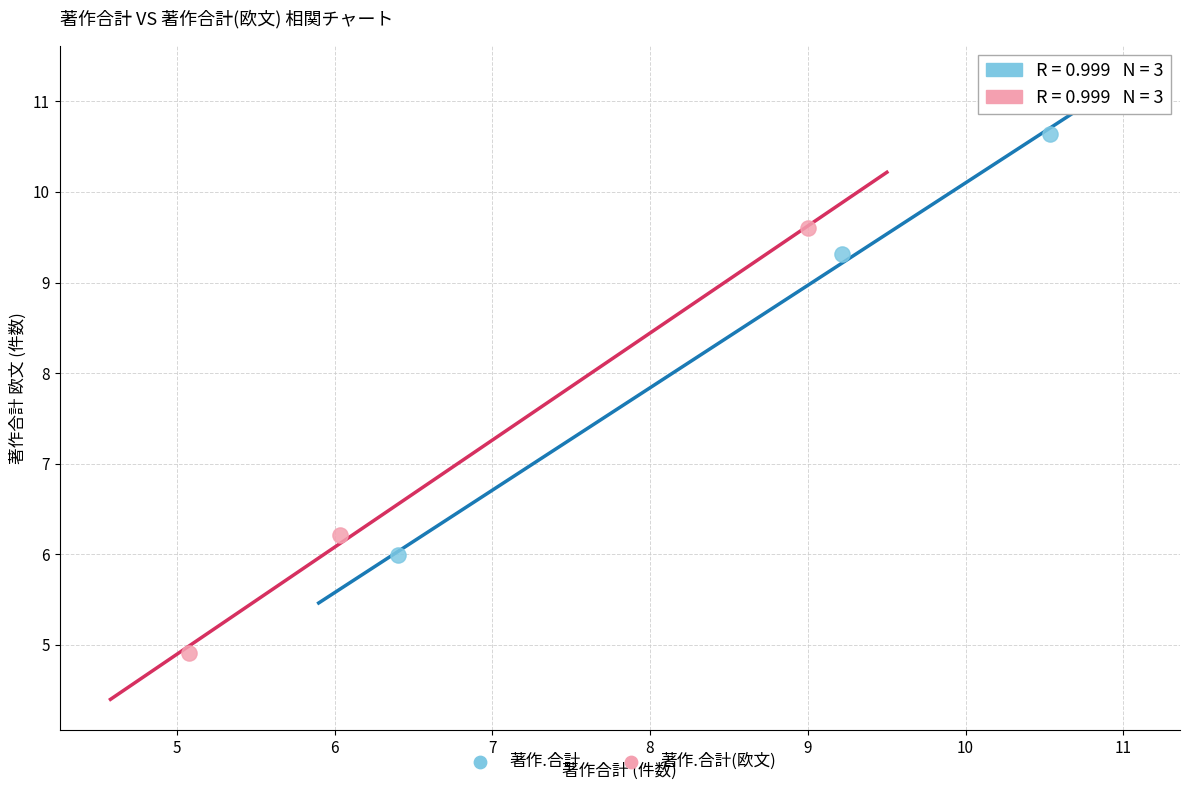

Which series reaches the maximum Y coordinate?

著作.合計